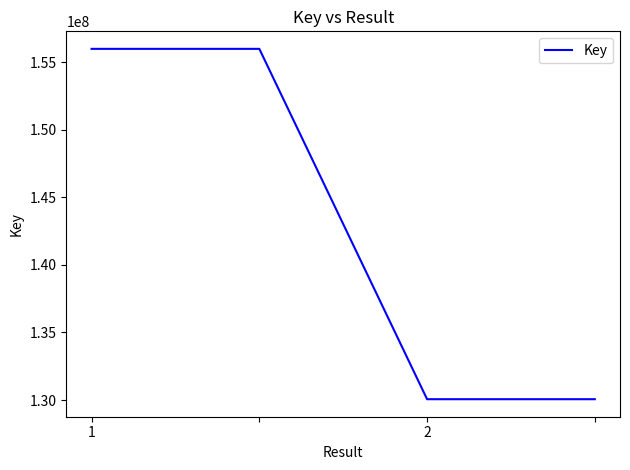

What is the difference between the second highest and second lowest values?

25921370